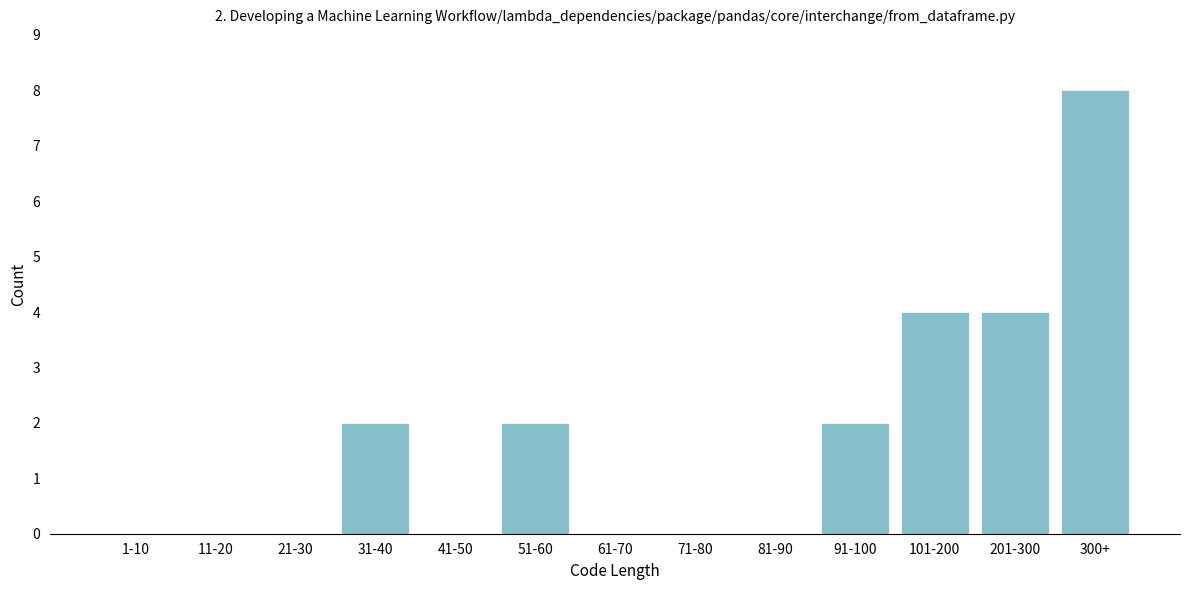

Reading right to left, what are all the values shown in this chart?

300+=8	201-300=4	101-200=4	91-100=2	81-90=0	71-80=0	61-70=0	51-60=2	41-50=0	31-40=2	21-30=0	11-20=0	1-10=0